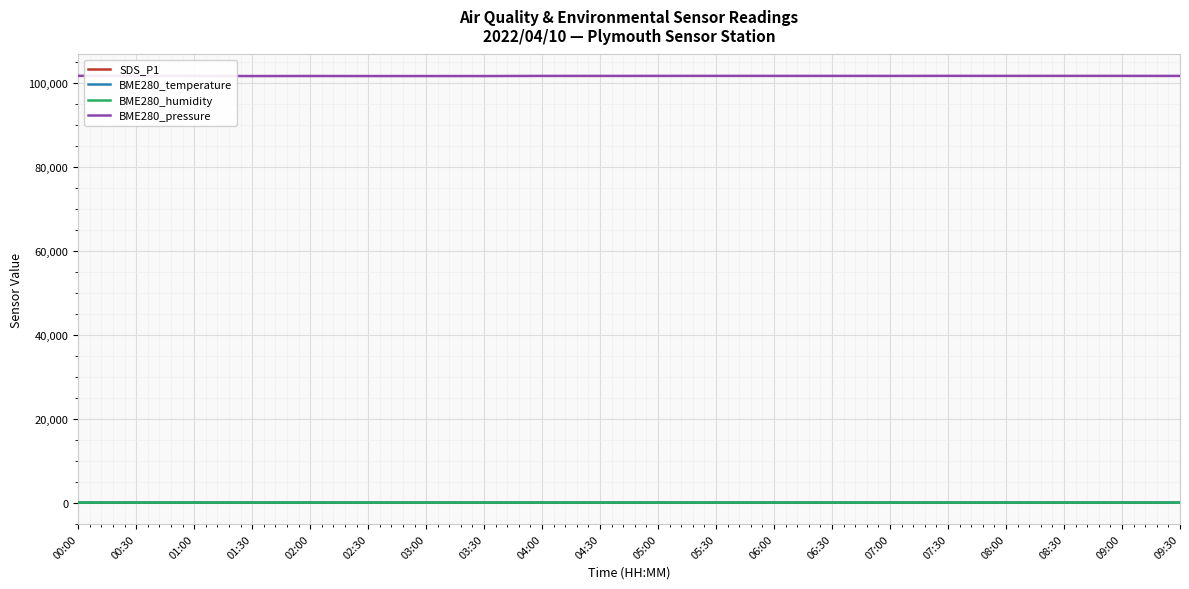

True or false: BME280_humidity and BME280_pressure intersect in this chart.

False